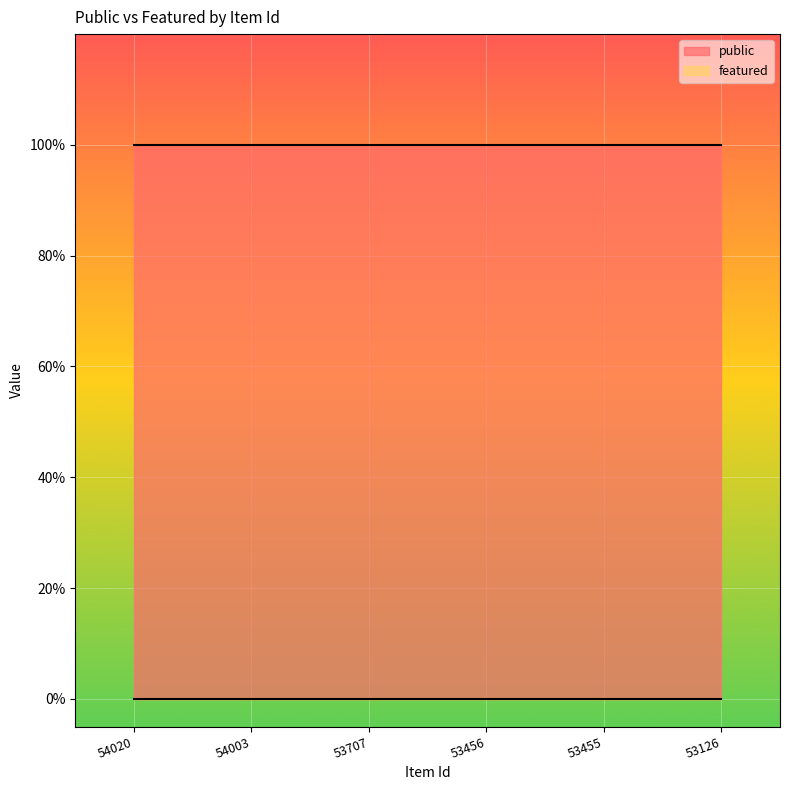

True or false: featured and public intersect in this chart.

False